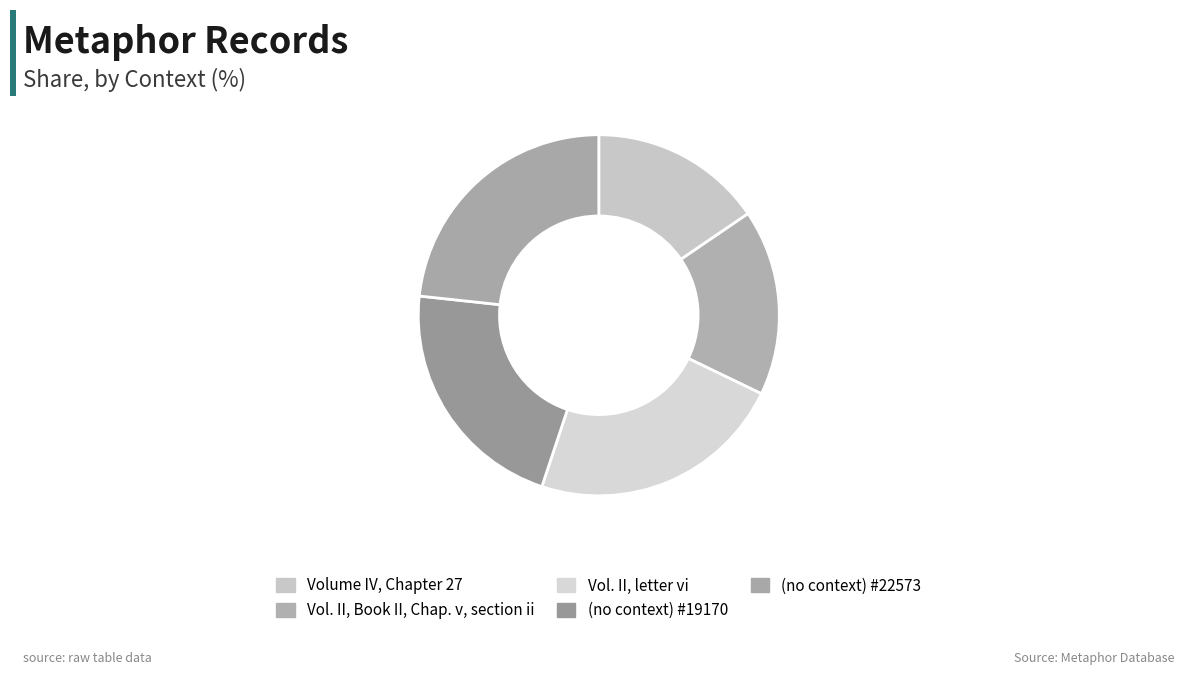

Is there any slice that represents more than half of the pie?

No